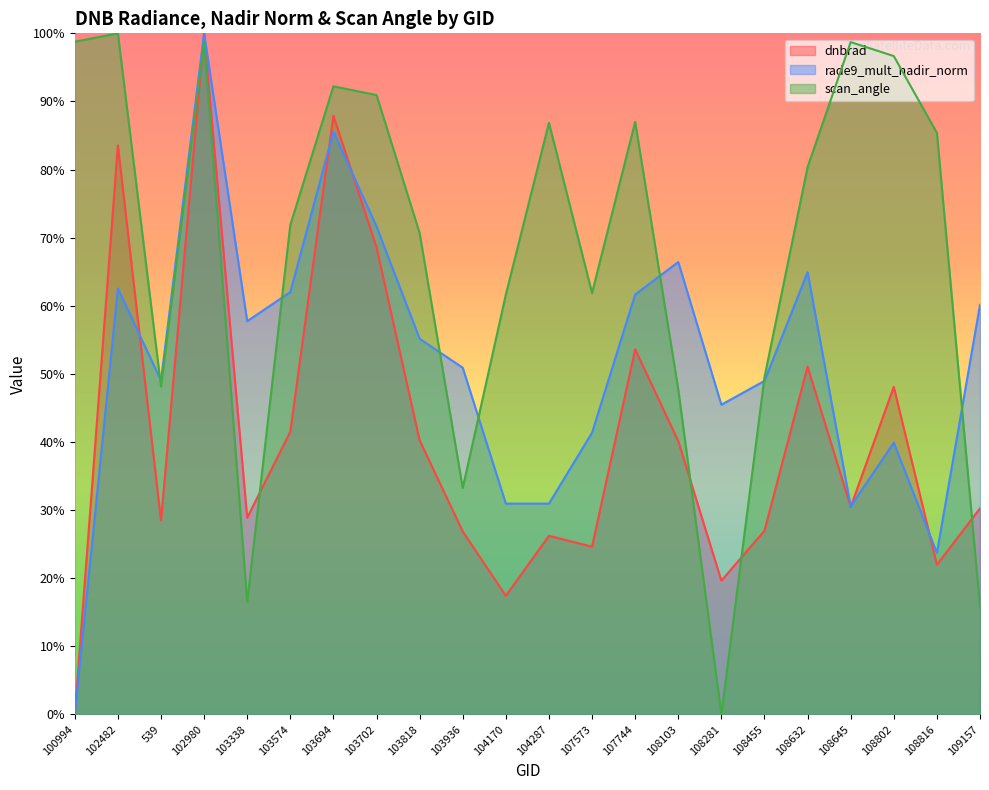

At which label does dnbrad reach its minimum?

100994